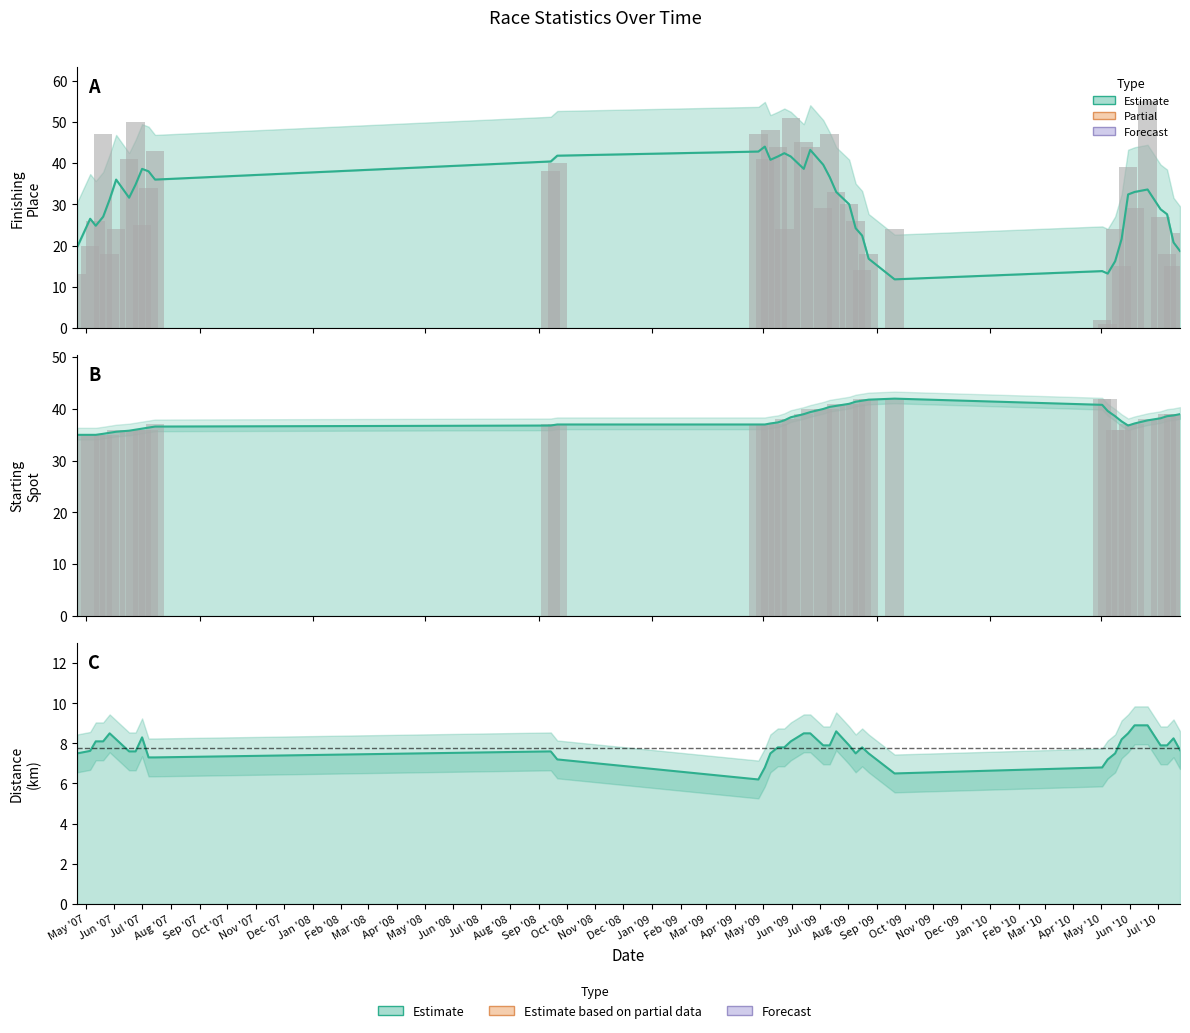

What is the minimum value shown in the chart?

1